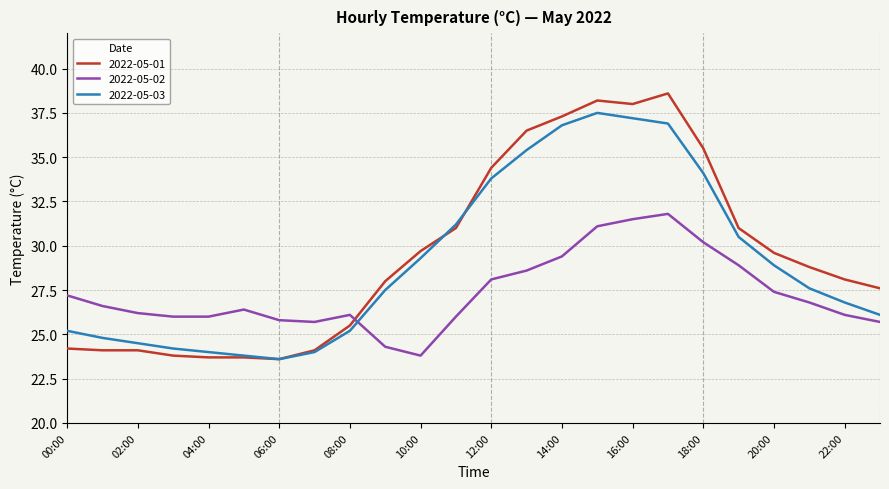

Is this an area chart (filled region under the line)?

No